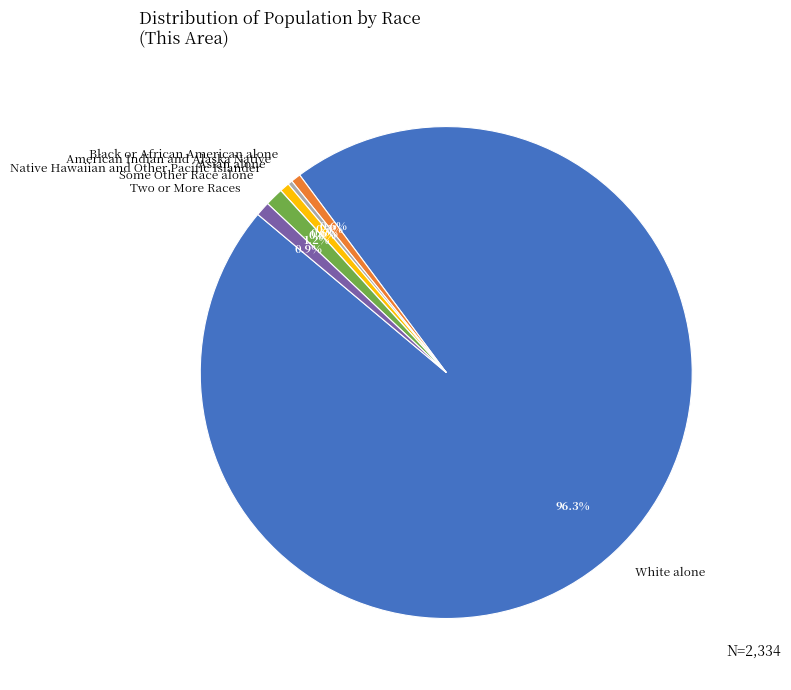

What percentage is the Some Other Race alone slice, to the nearest percent?

1%